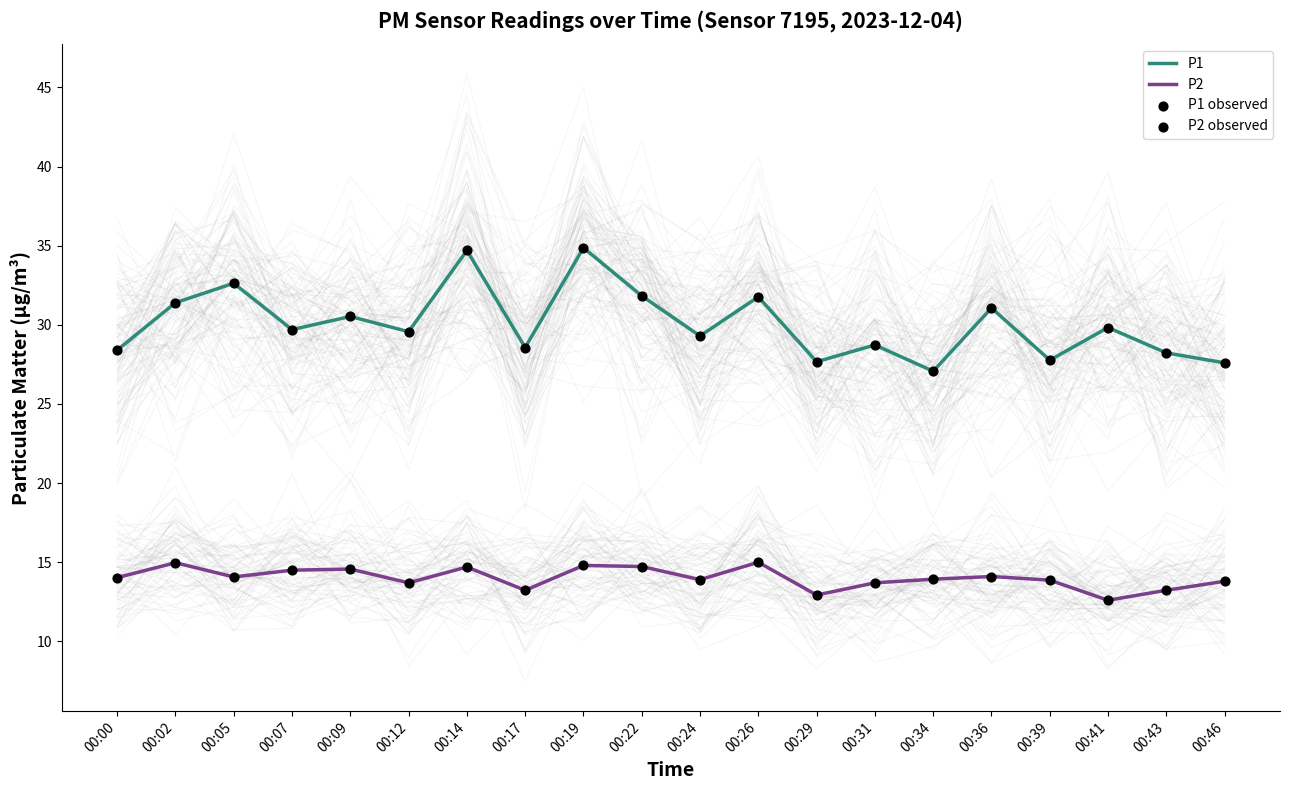

Which series has the widest spread of Y values?

P1